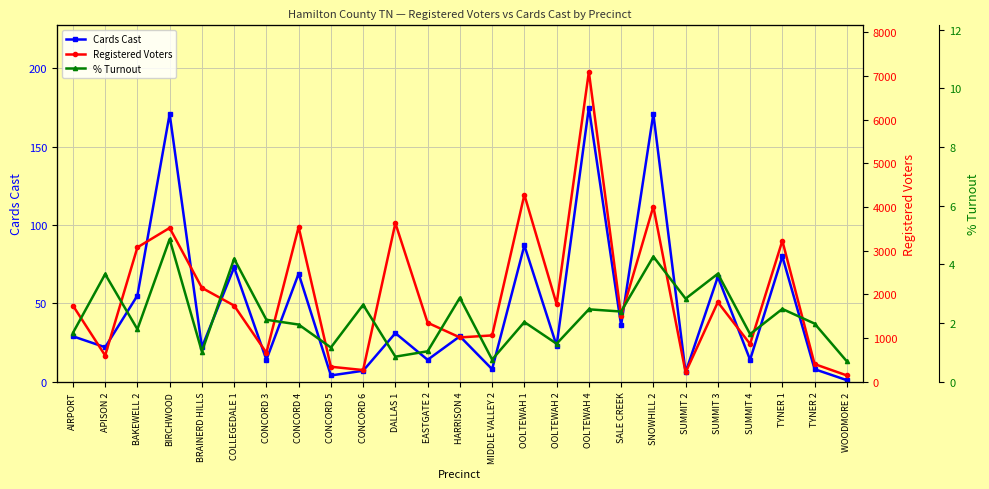

How many interior local peaks does the Registered Voters series have?

8